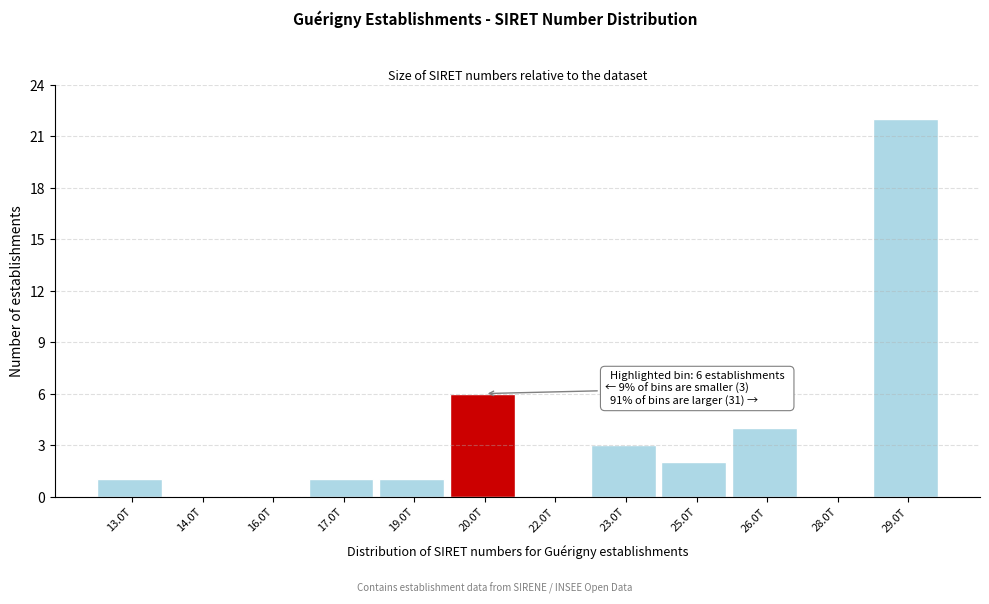

Reading right to left, extract all data points from this chart.

29.0T=22	28.0T=0	26.0T=4	25.0T=2	23.0T=3	22.0T=0	20.0T=6	19.0T=1	17.0T=1	16.0T=0	14.0T=0	13.0T=1